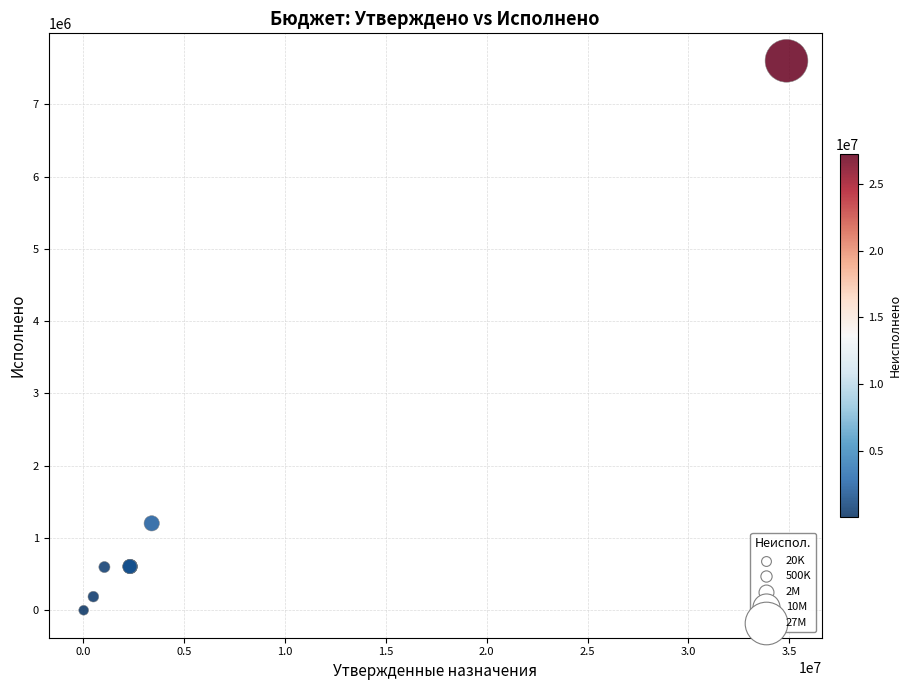

What Y value in the scatter plot is closest to 3802331?

1202906.7